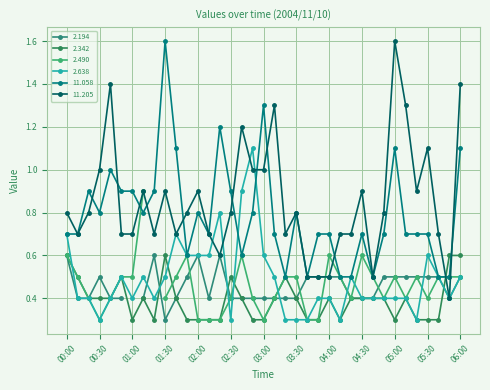

Which has a higher value, 05:10 or 02:30?

02:30